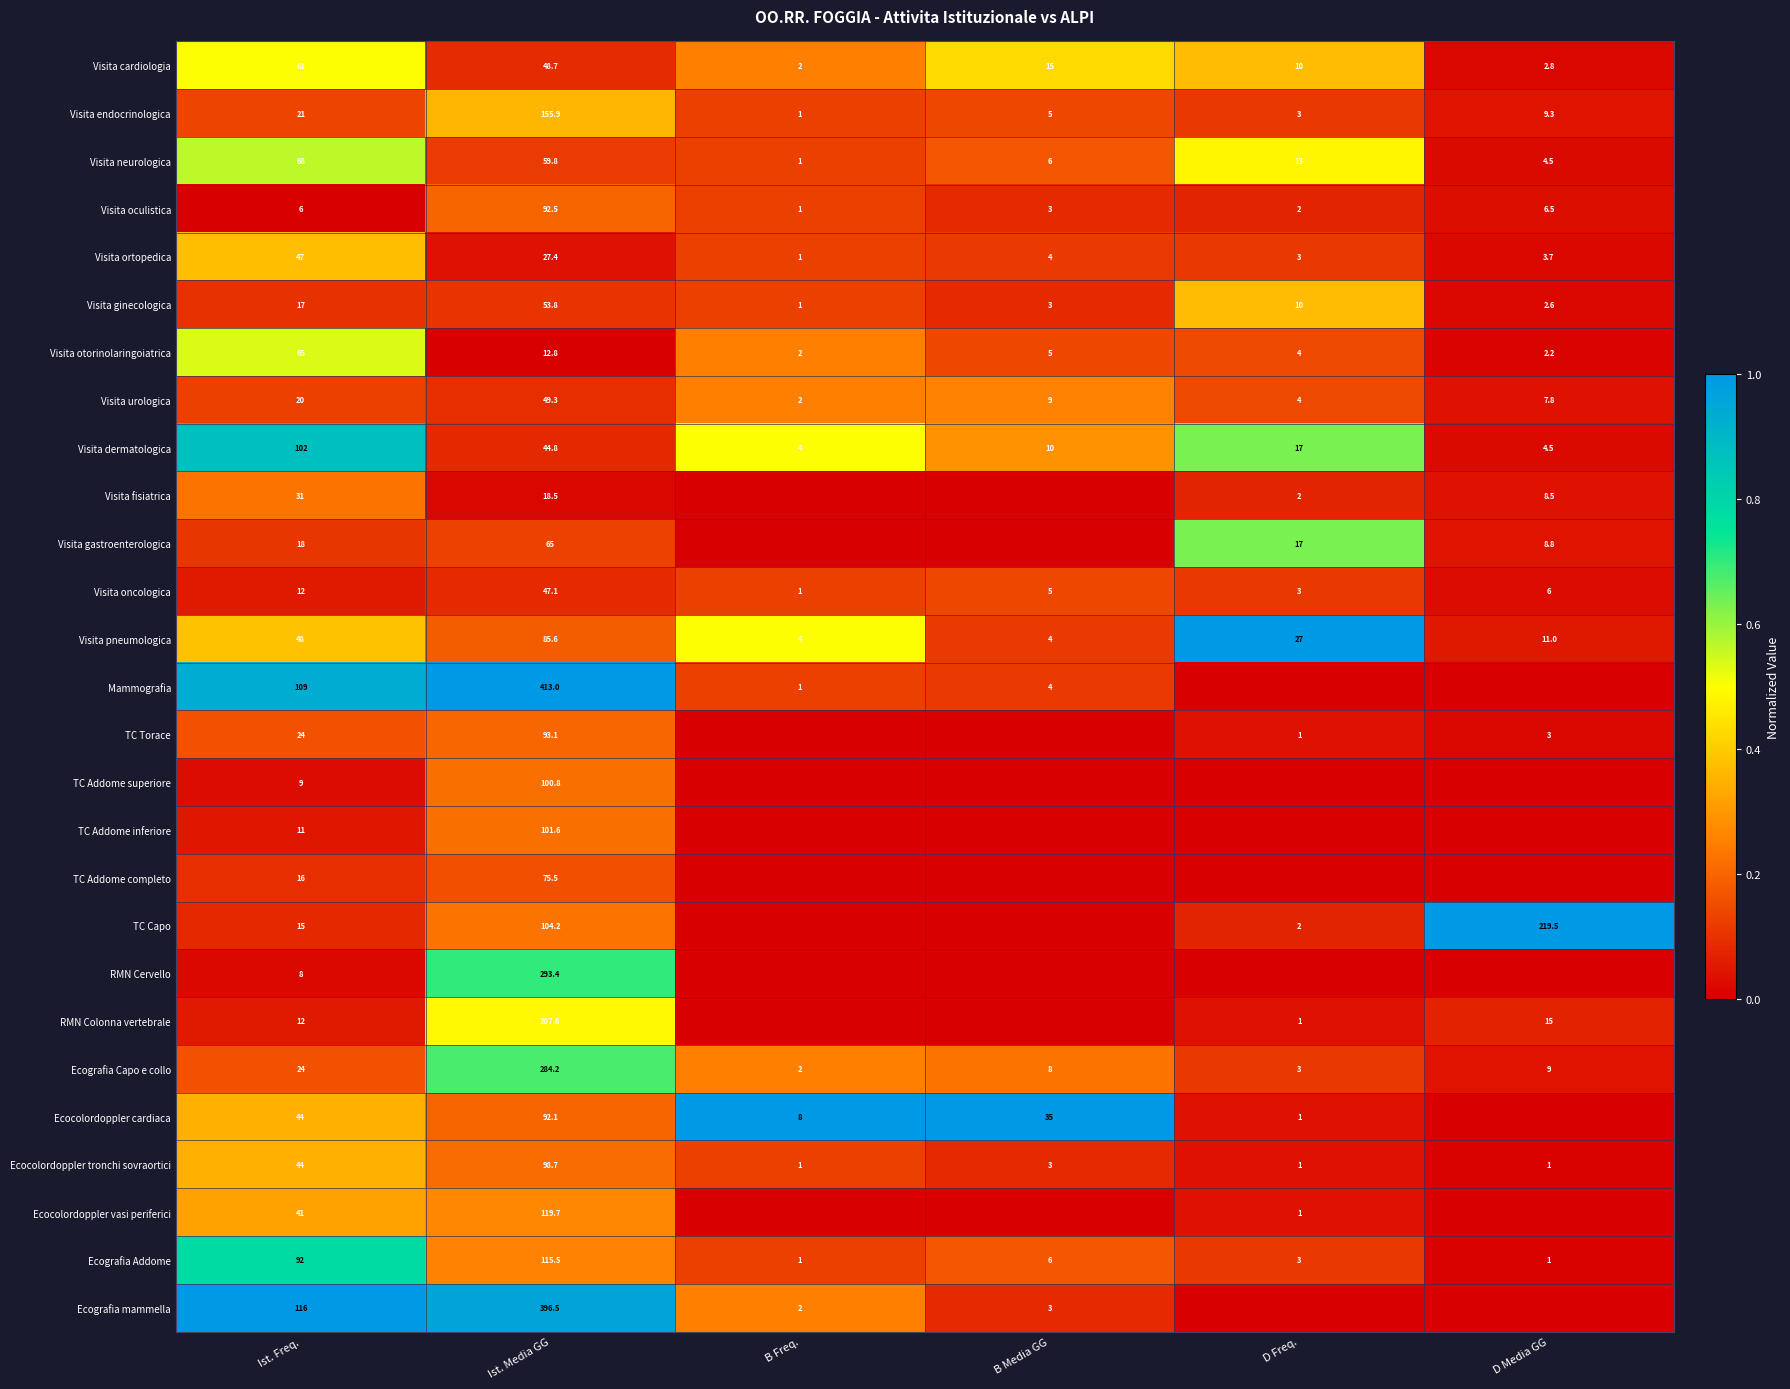

What is the spread (max minus min) of values at Ist. Media GG?

400.2